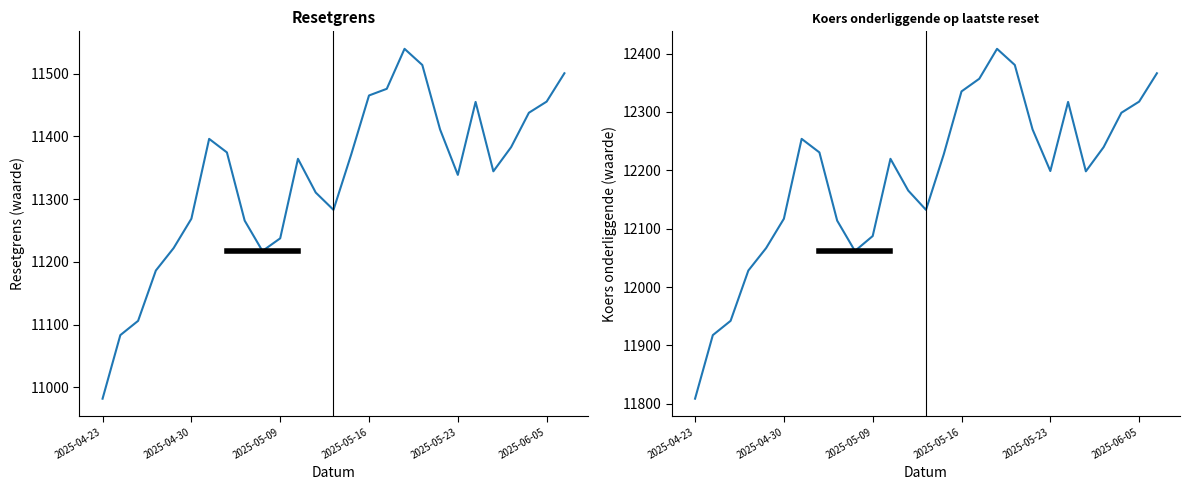

What is the highest value of the Resetgrens series?

11539.5